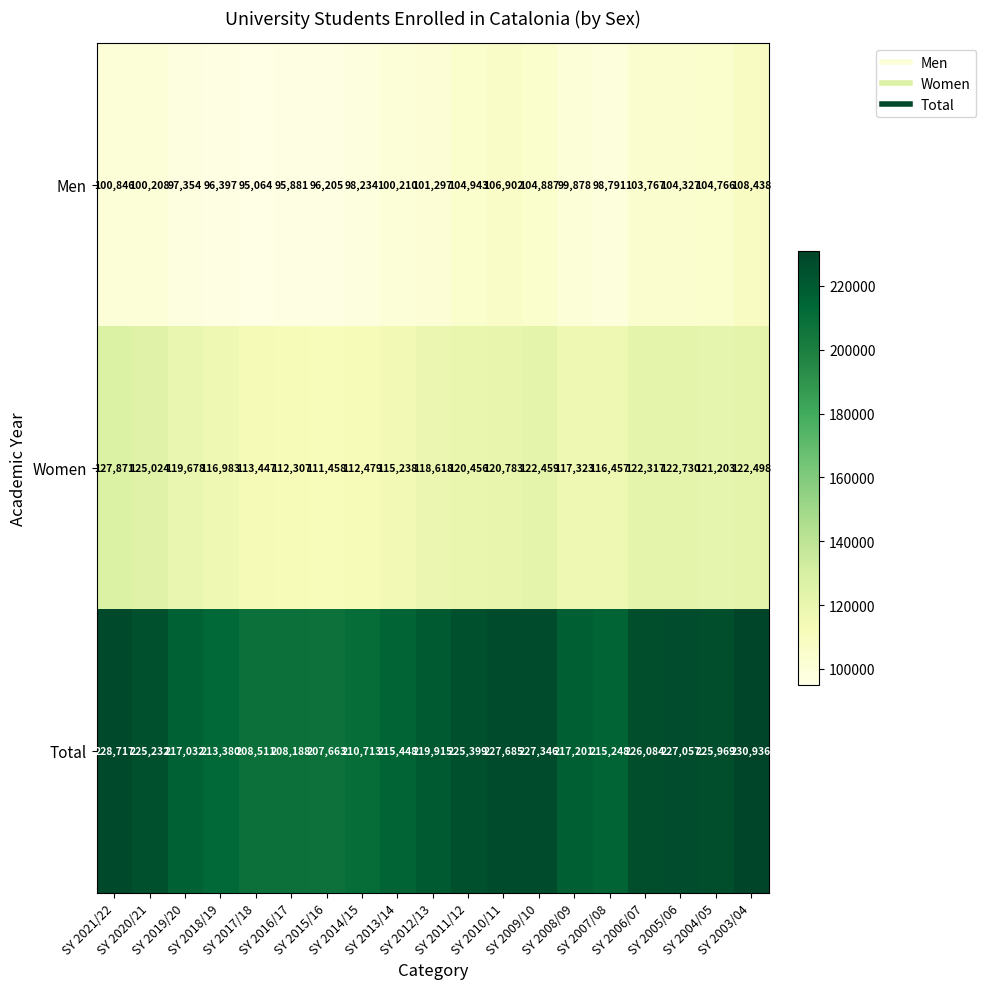

List the series in order of their overall mean, highest first.

Total, Women, Men